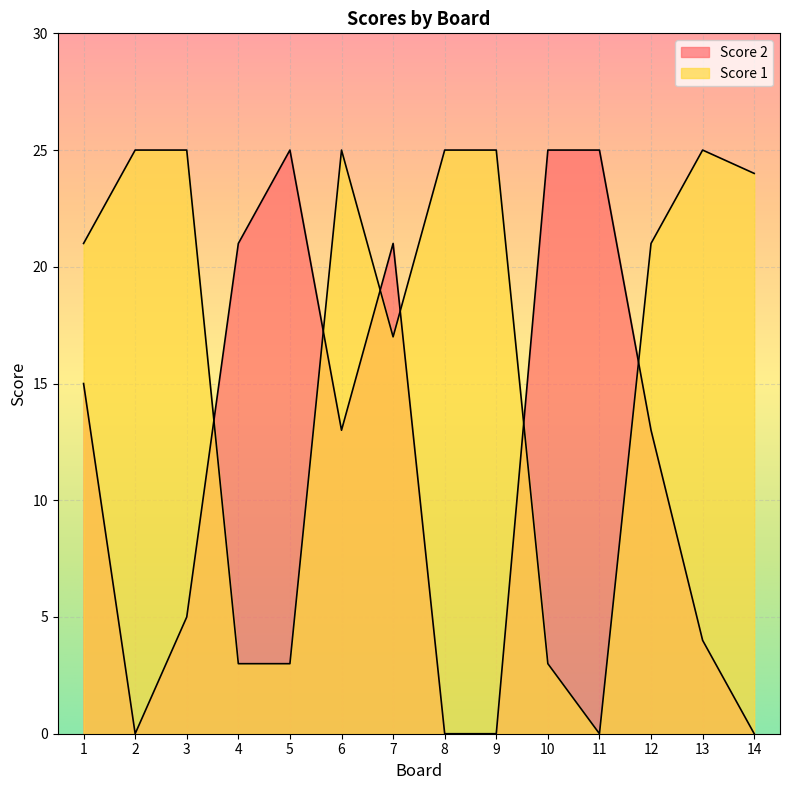

What is the difference between the highest and lowest values at 8?

25